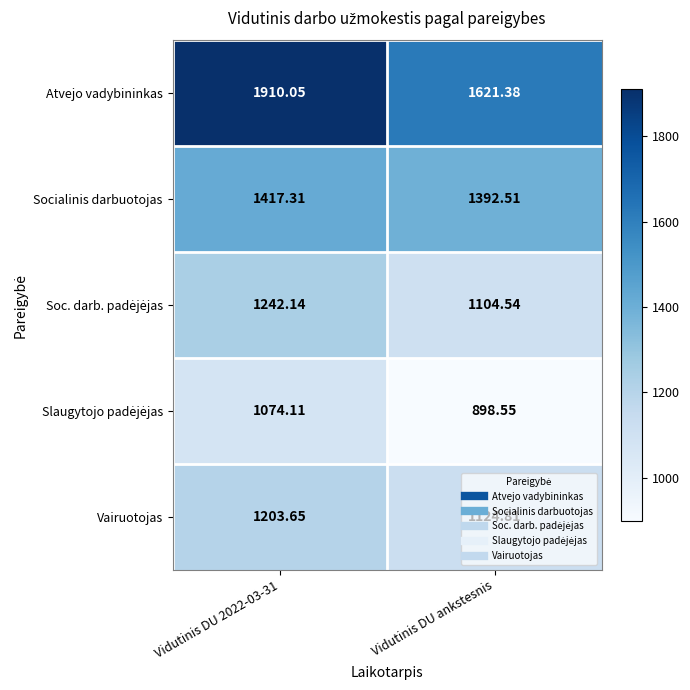

At which label is Atvejo vadybininkas closest to 1765?

Vidutinis DU ankstesnis